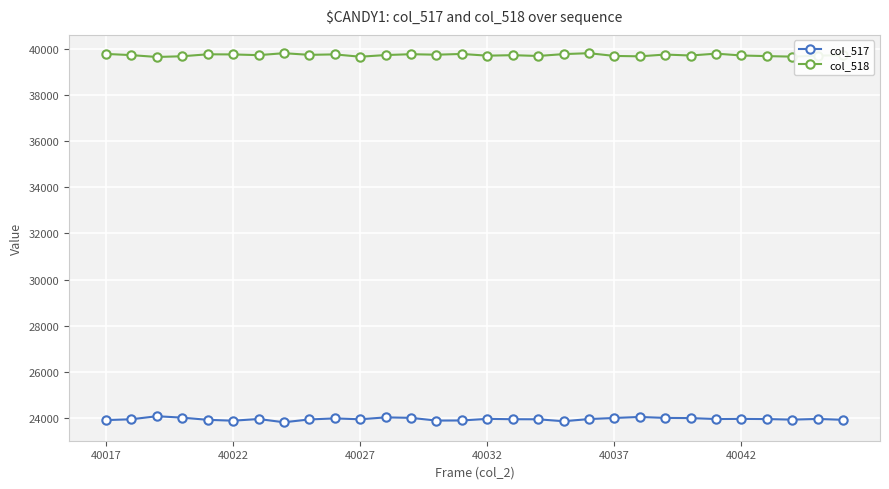

What is the minimum value shown in the chart?

23821